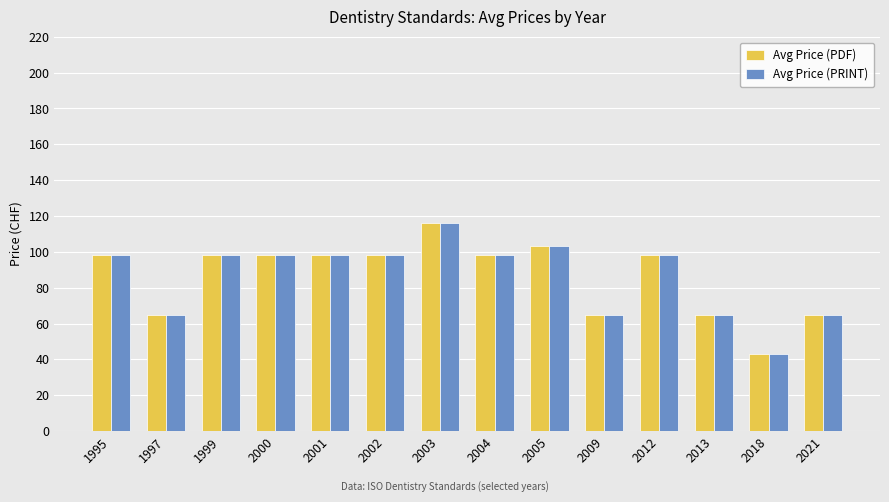

What is the value of the Avg Price (PDF) bar at the 1st from the left?

98.0